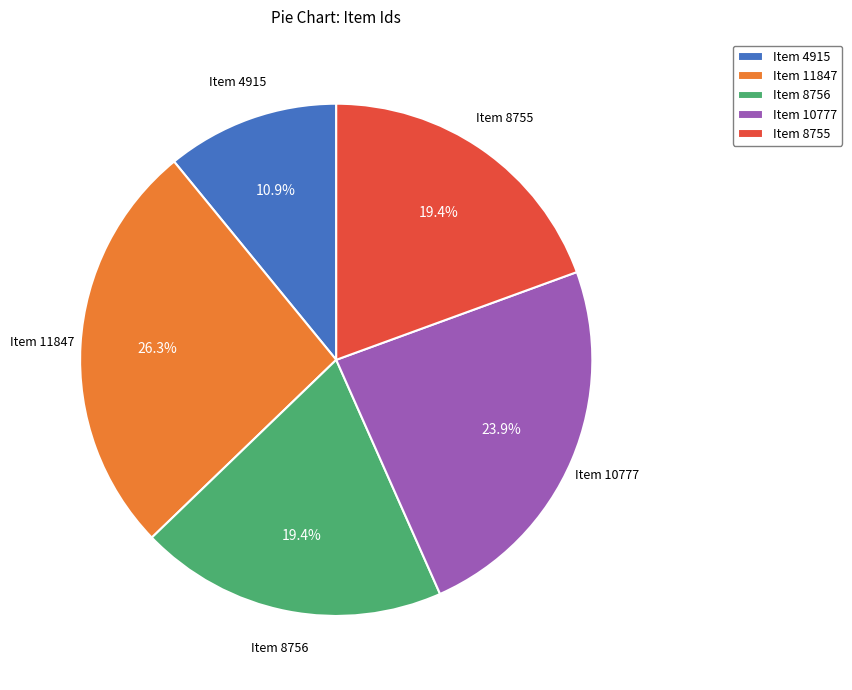

Combined, do Item 10777 and Item 8755 account for over 50%?

No